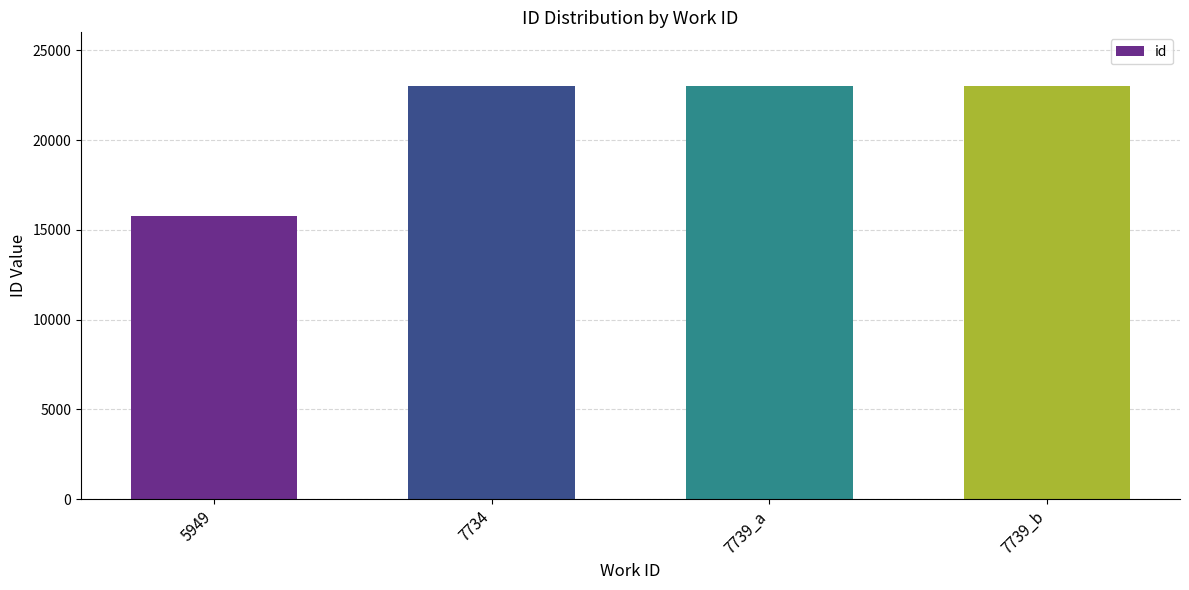

What is the average value?

21214